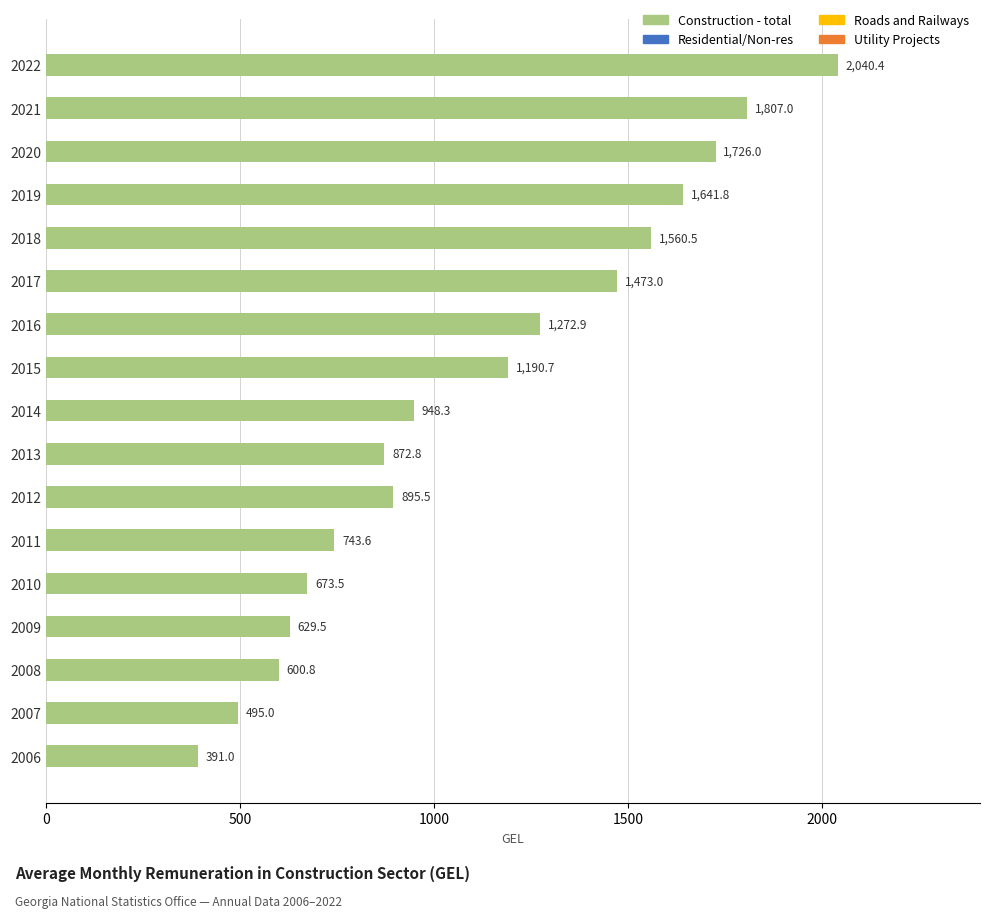

The value at 2018 is 557.2. True or false?

False